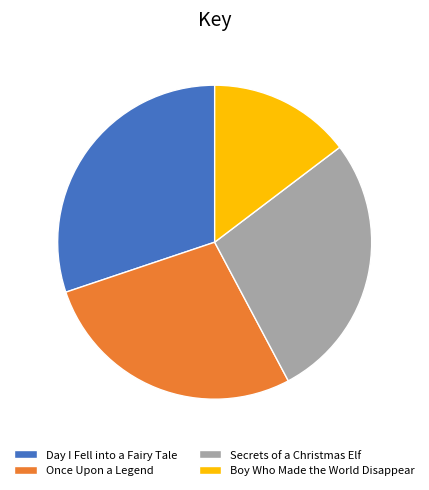

Does Once Upon a Legend account for over 50% of the chart?

No